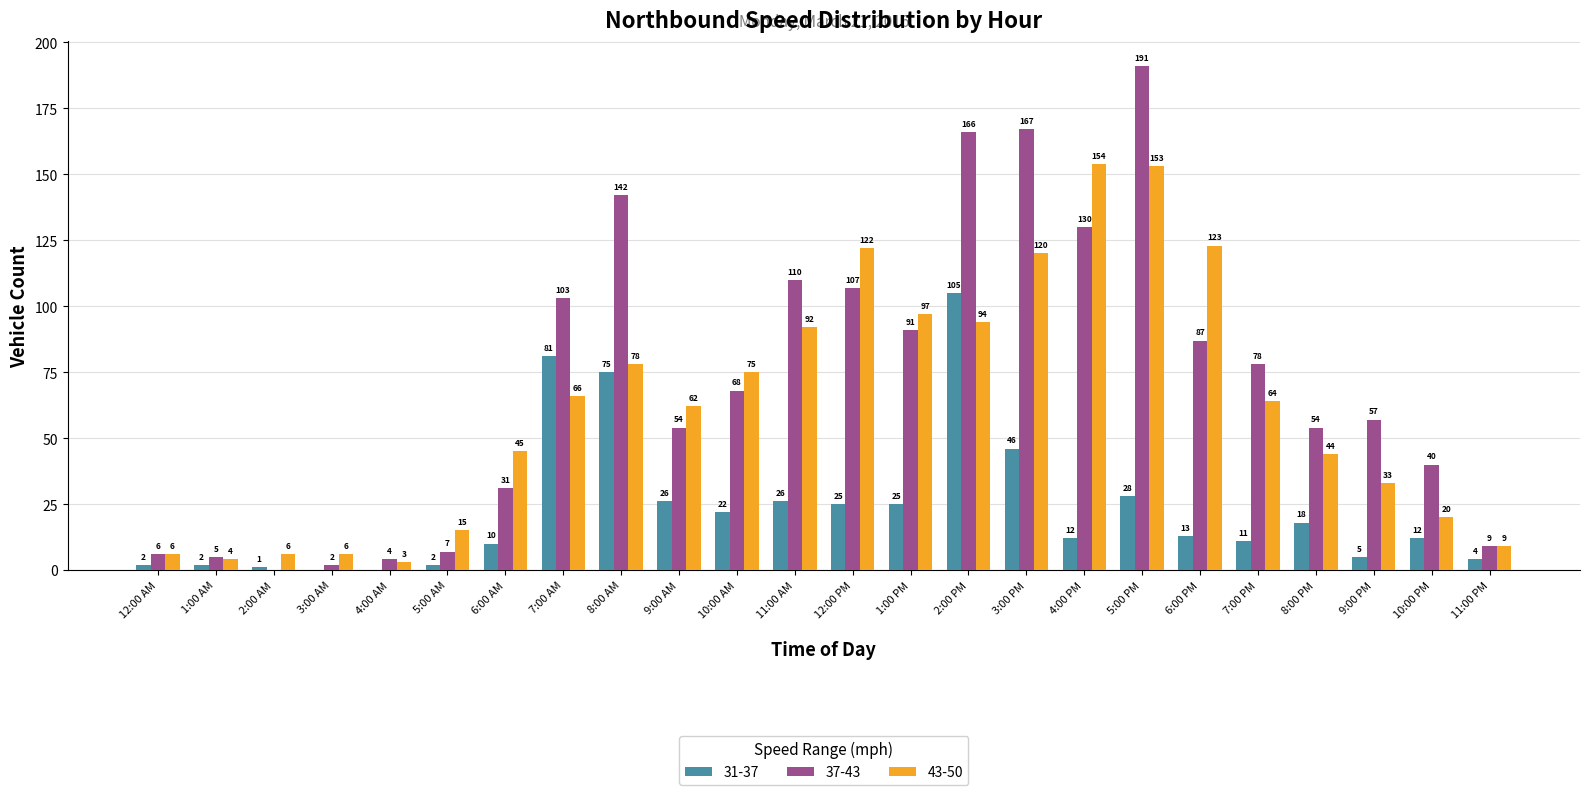

At which label is 37-43 closest to 95?

1:00 PM